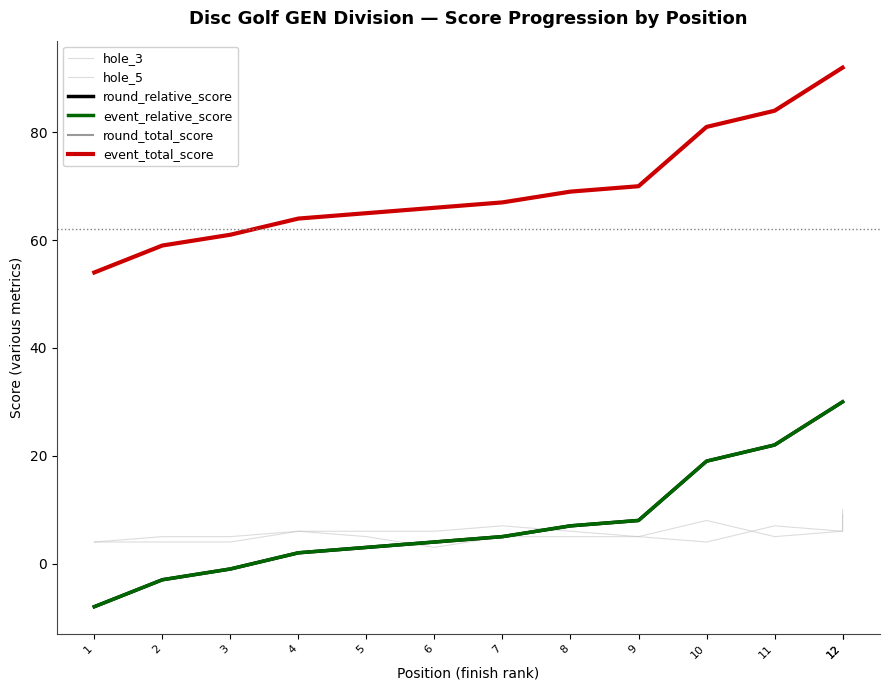

What is the difference between the second highest and minimum values in the round_relative_score series?

38